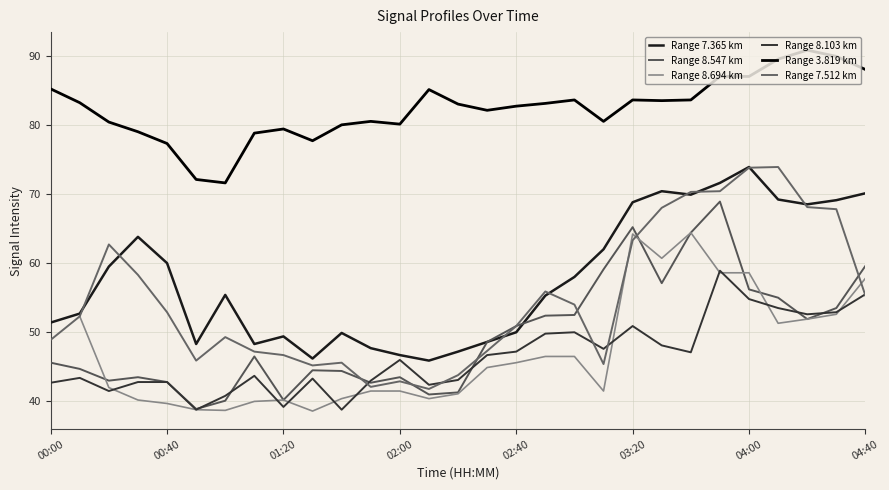

What is the difference between the second highest and minimum values in the Range 8.694 km series?

25.6